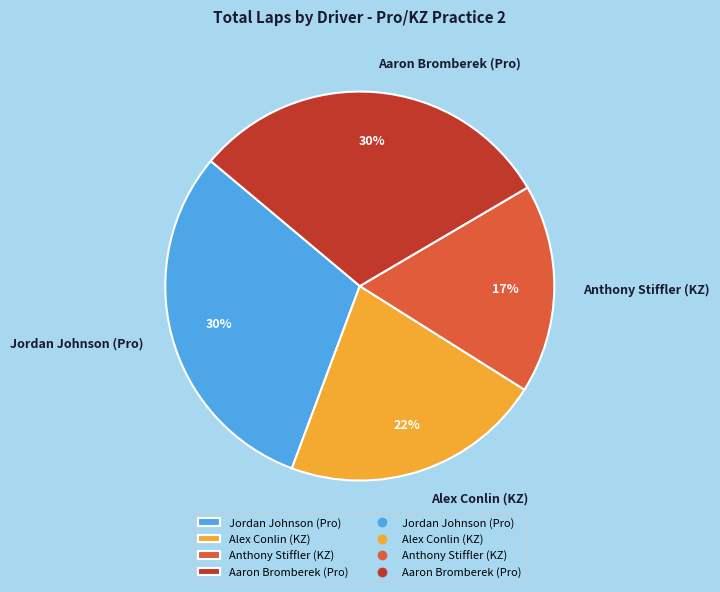

What is the smallest slice in the pie chart?

Anthony Stiffler (KZ)